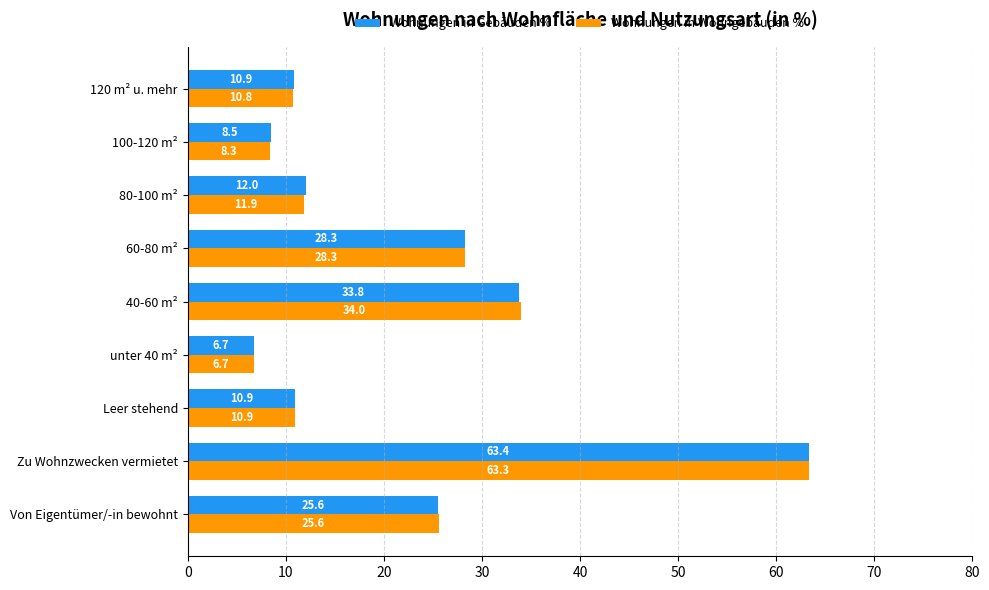

Which category has the lowest value across all series?

unter 40 m²